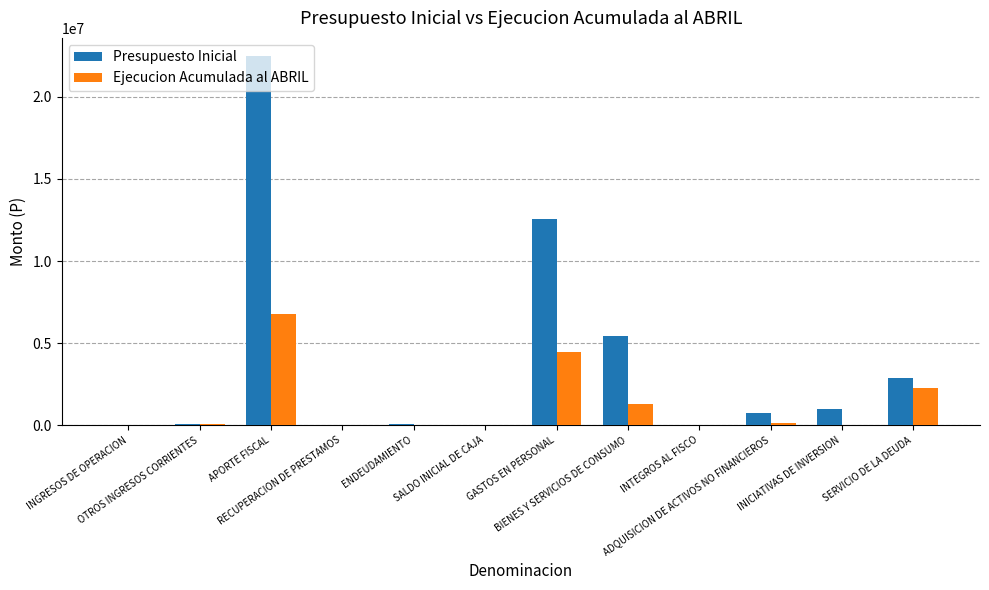

Which series has the largest total across all categories?

Presupuesto Inicial